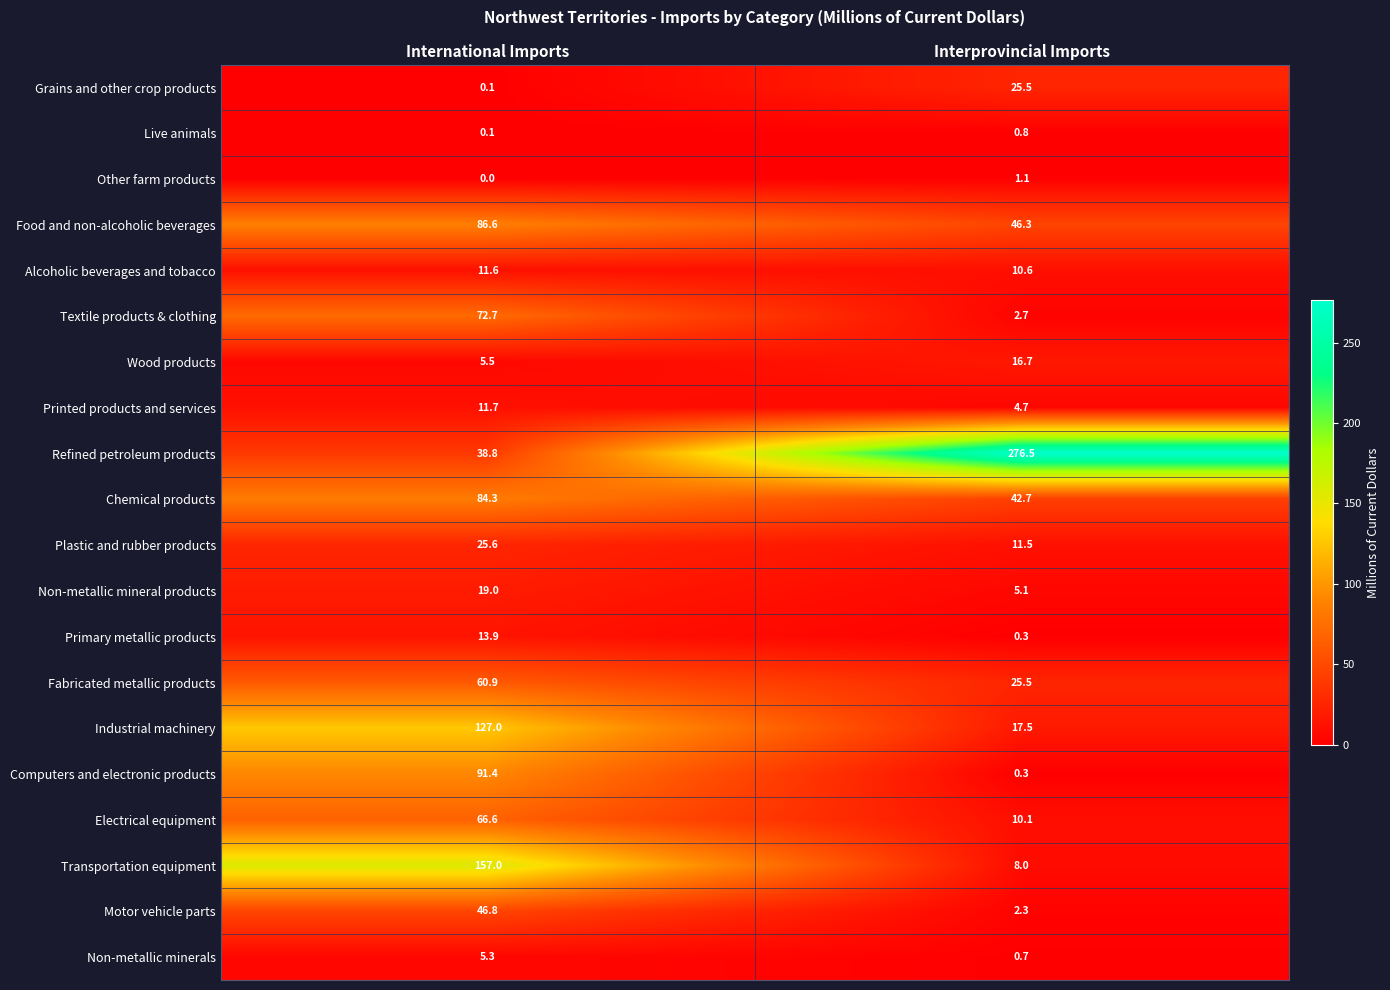

How many values in the Motor vehicle parts series exceed 46?

1